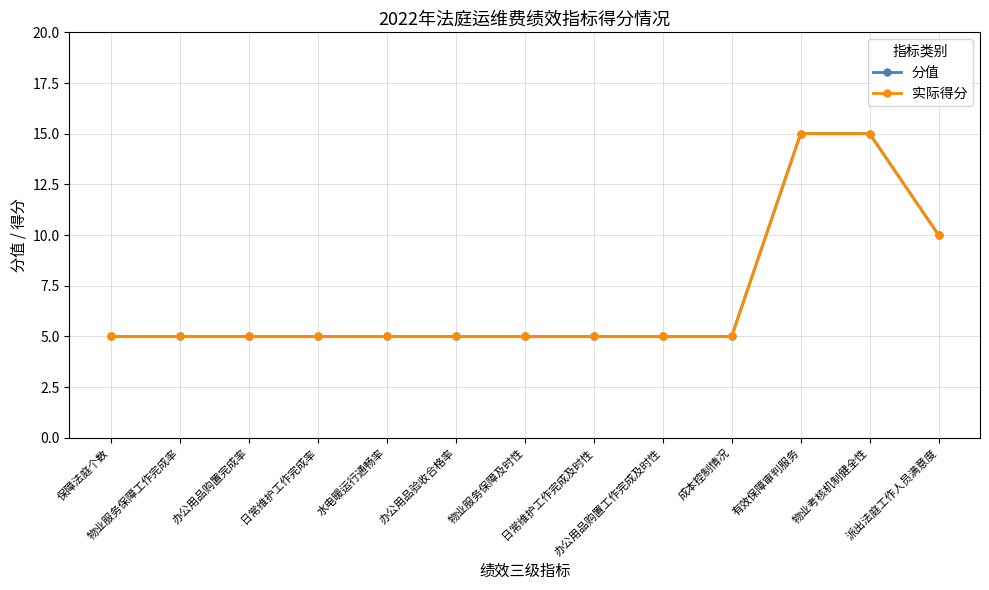

What is the difference between the maximum and minimum values in the 分值 series?

10